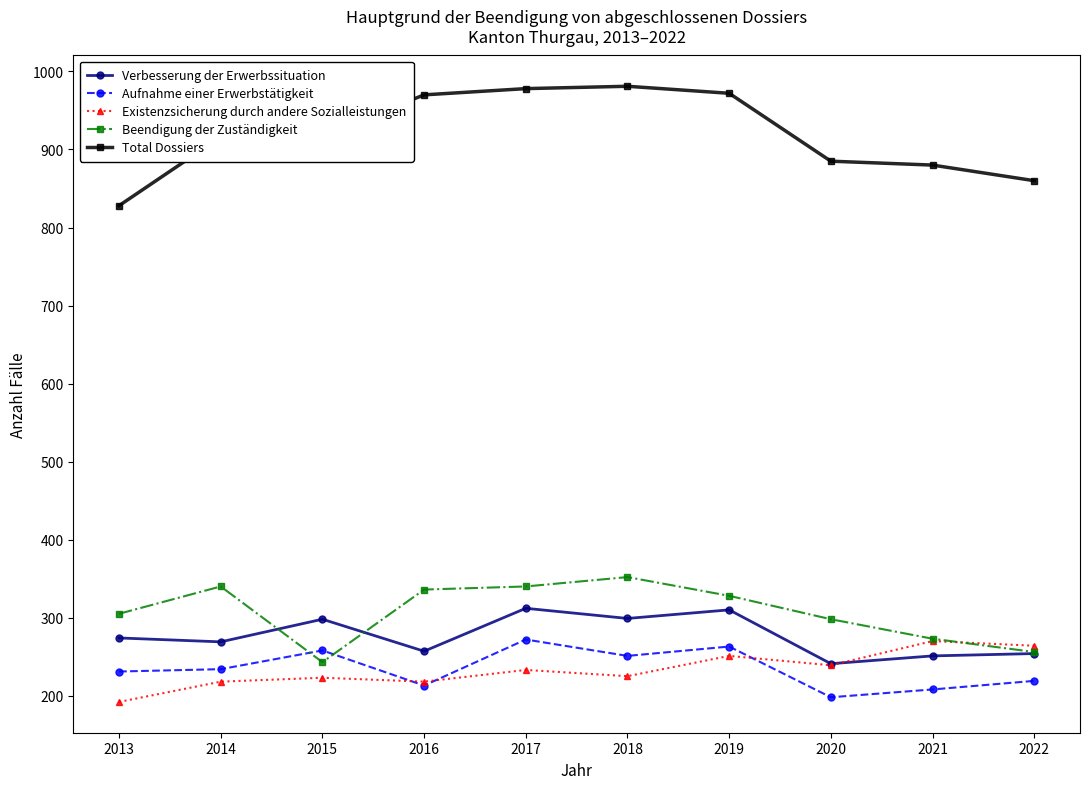

True or false: Existenzsicherung durch andere Sozialleistungen and Beendigung der Zuständigkeit cross at least once.

True